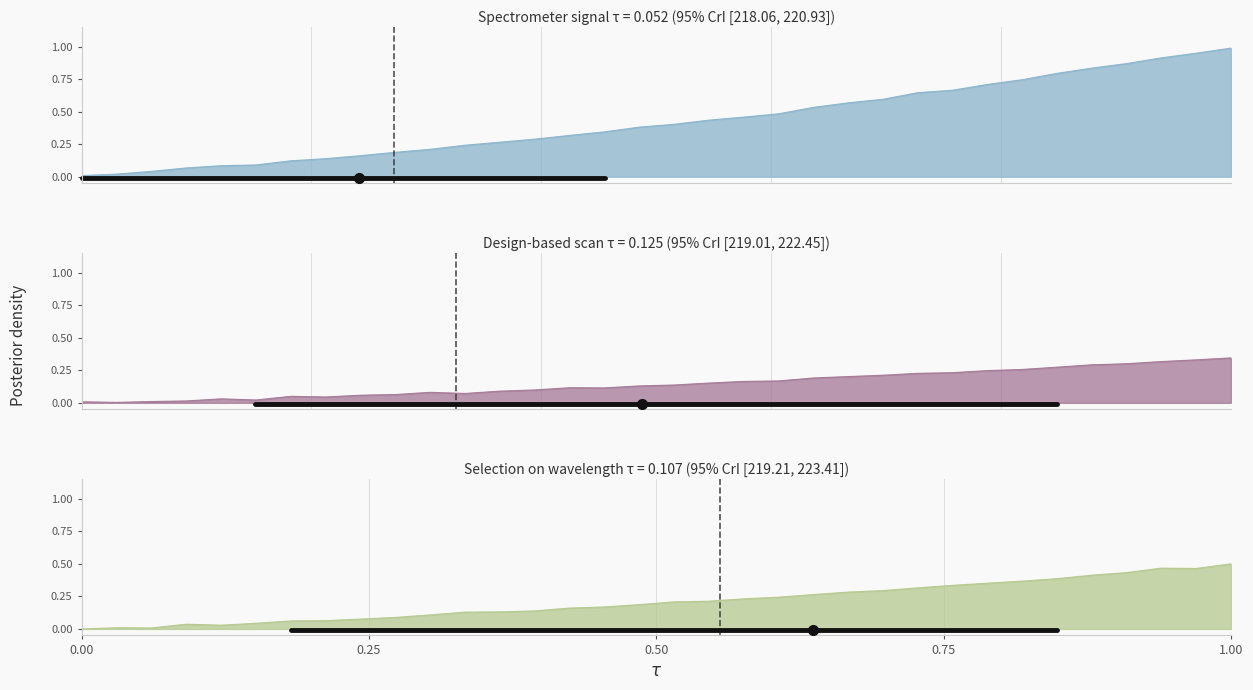

Is it true that y equals 0.1 at 0.75?

False